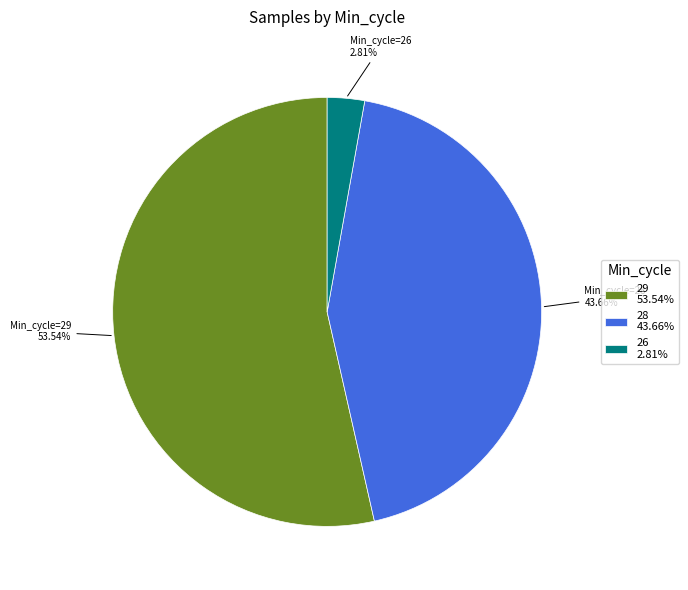

Combined, do 28 43.66% and 26 2.81% account for over 50%?

No